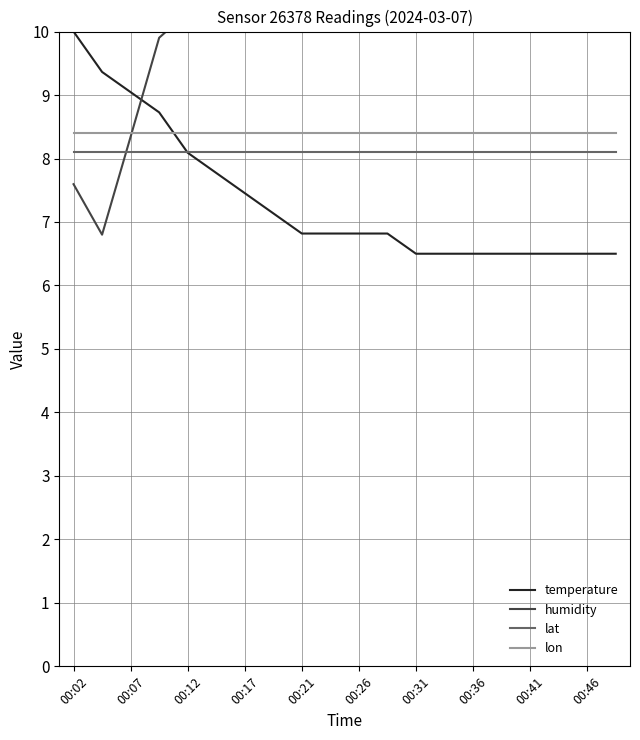

After their last crossing, which series has the higher values: temperature or lon?

lon